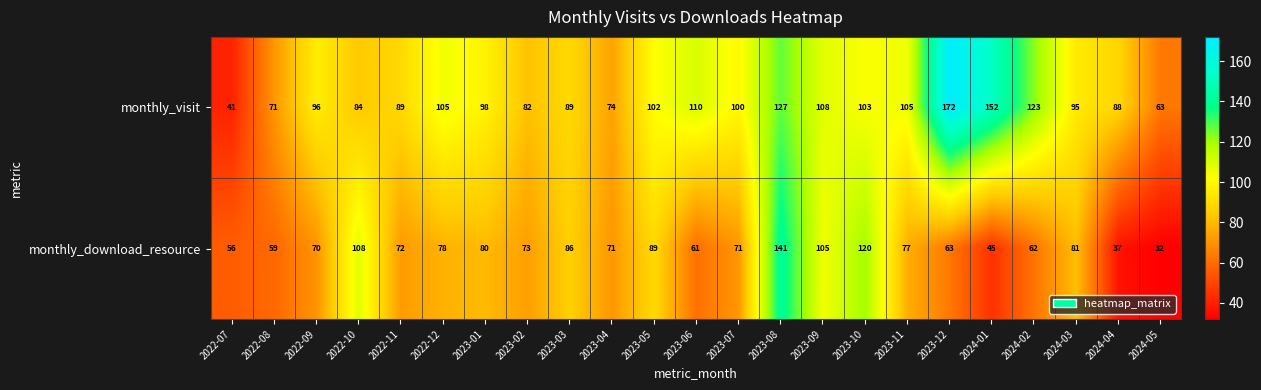

What is the sum of all monthly_visit values?

2277